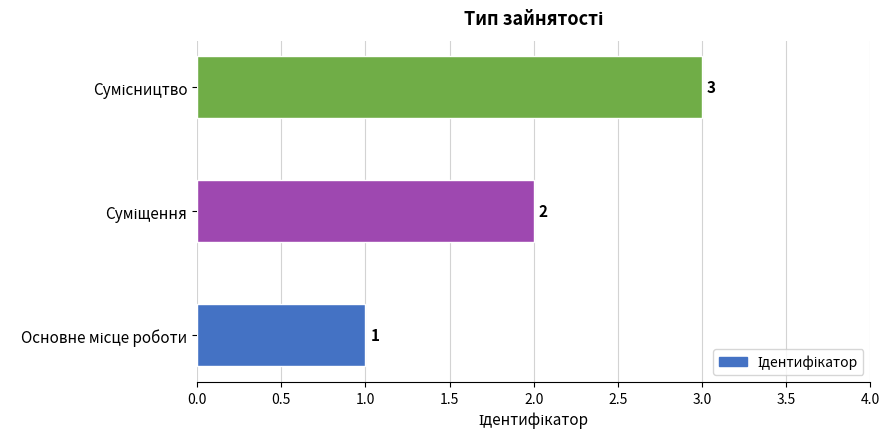

What is the sum of all values?

6